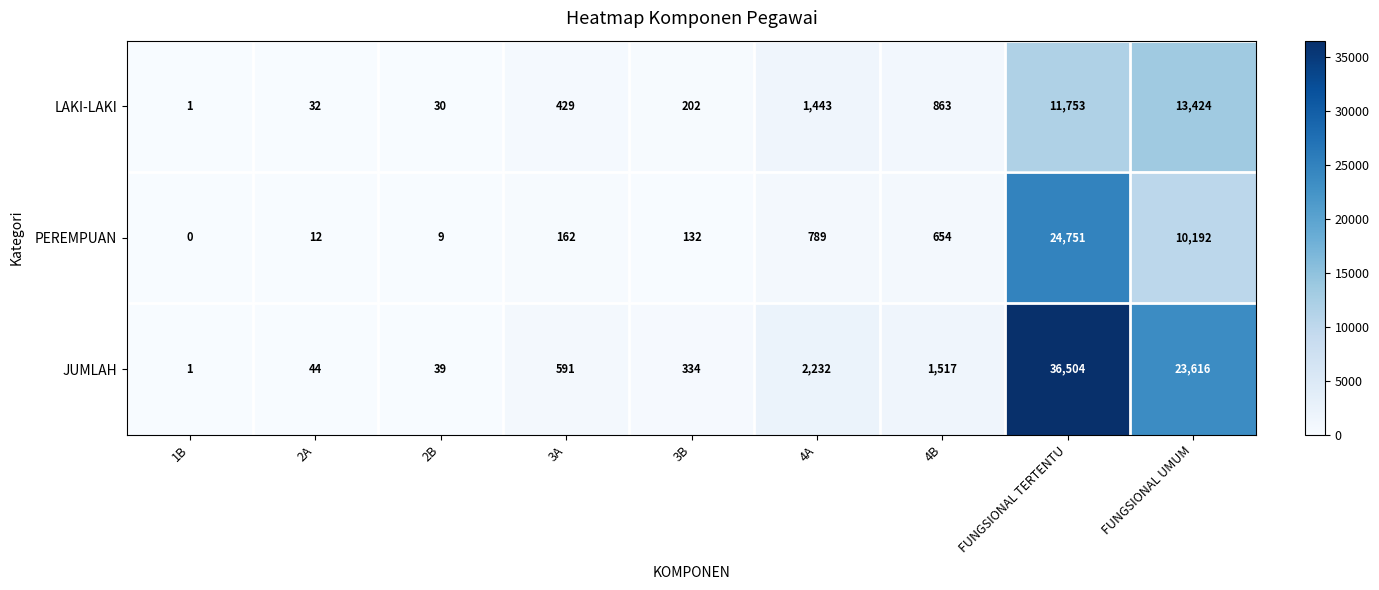

How many data points does each series have?

9